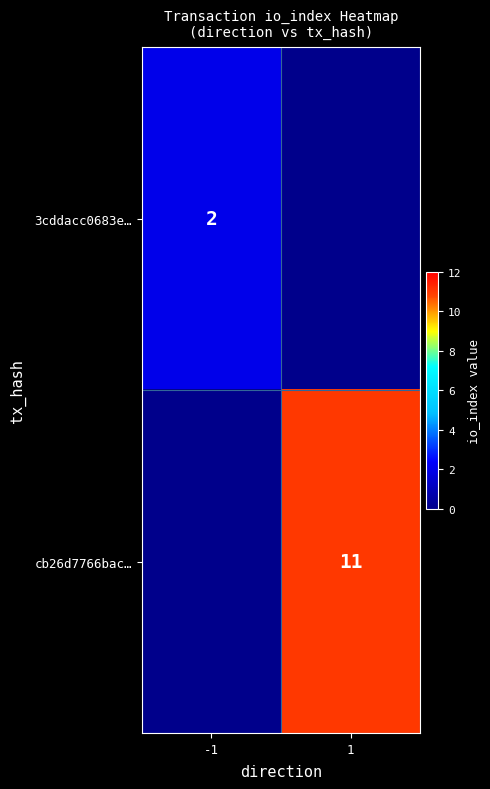

The cb26d7766bac… series shows 11 at 1. True or false?

True